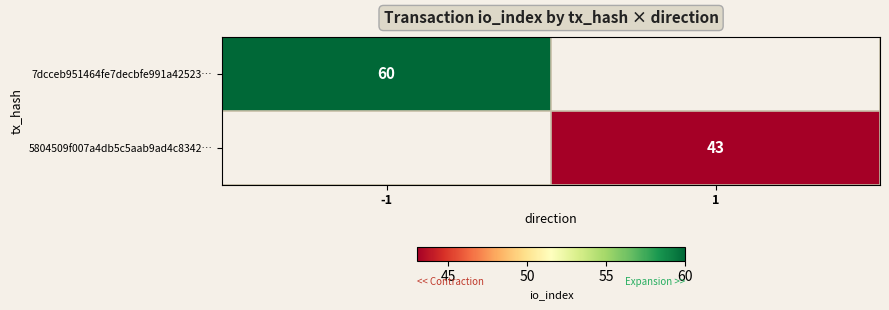

Is it true that 7dcceb951464fe7decbfe991a42523… equals 35 at -1?

False